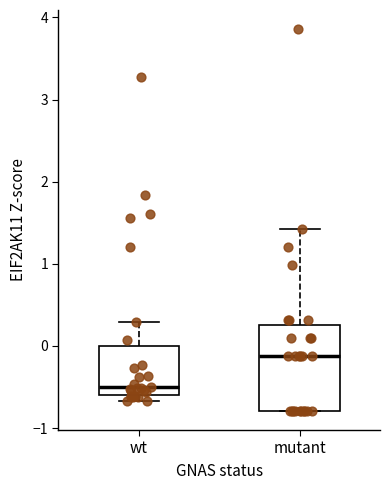

Which box's median line is the highest?

mutant